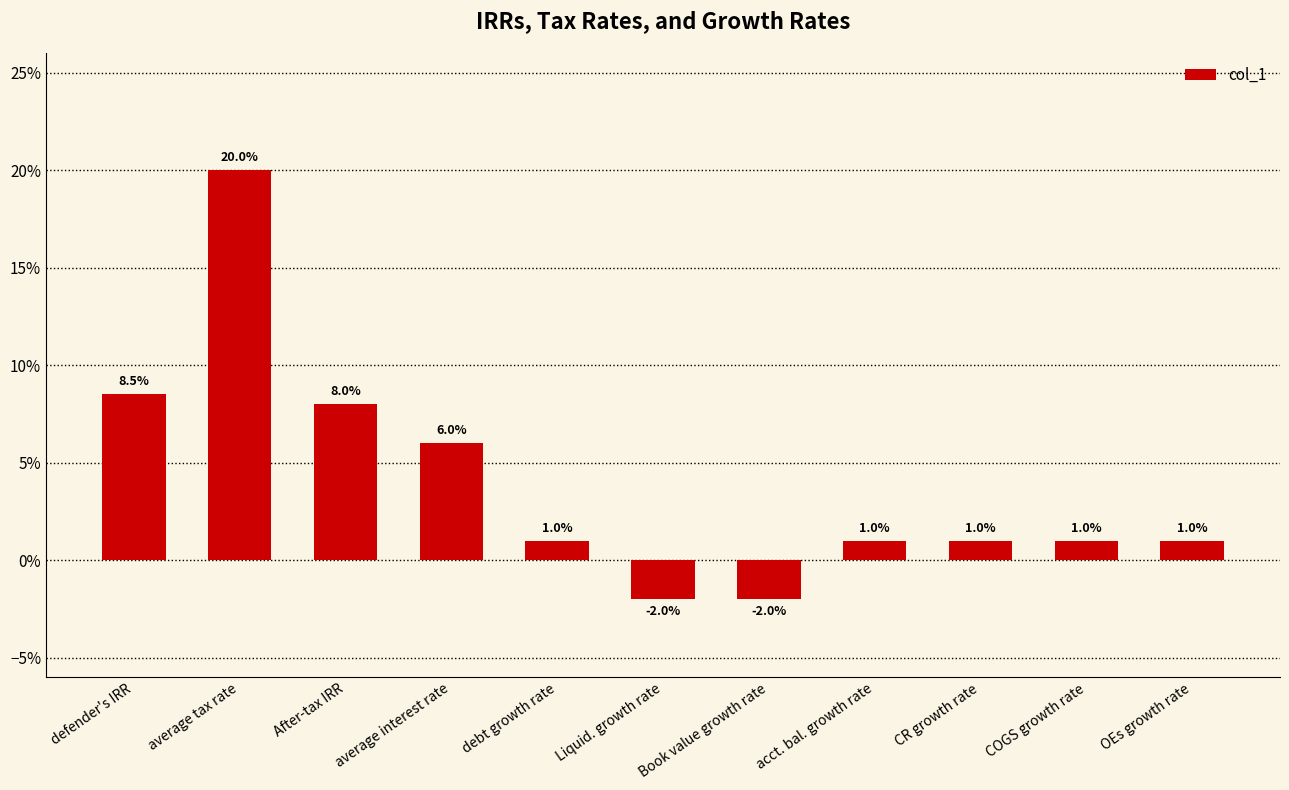

Are the bars horizontal?

No